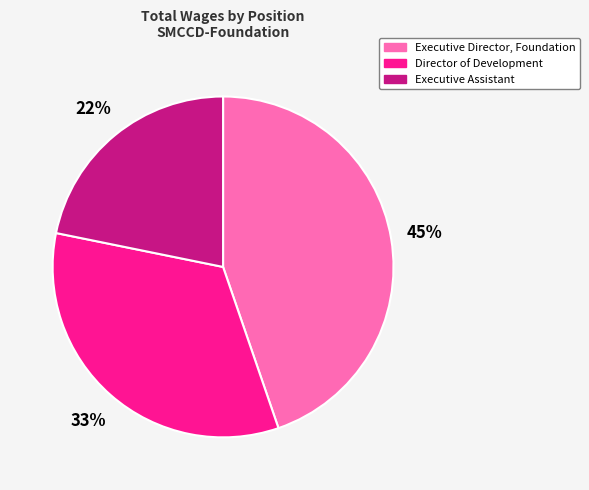

Does any single category account for the majority?

No